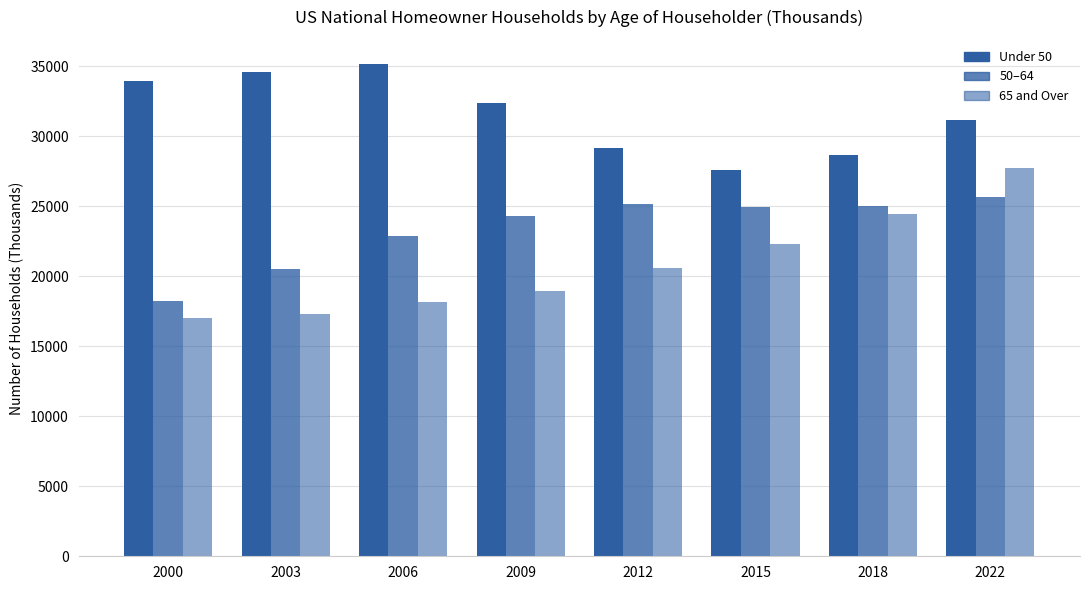

The value of 65 and Over at 2003 is 17342. True or false?

True